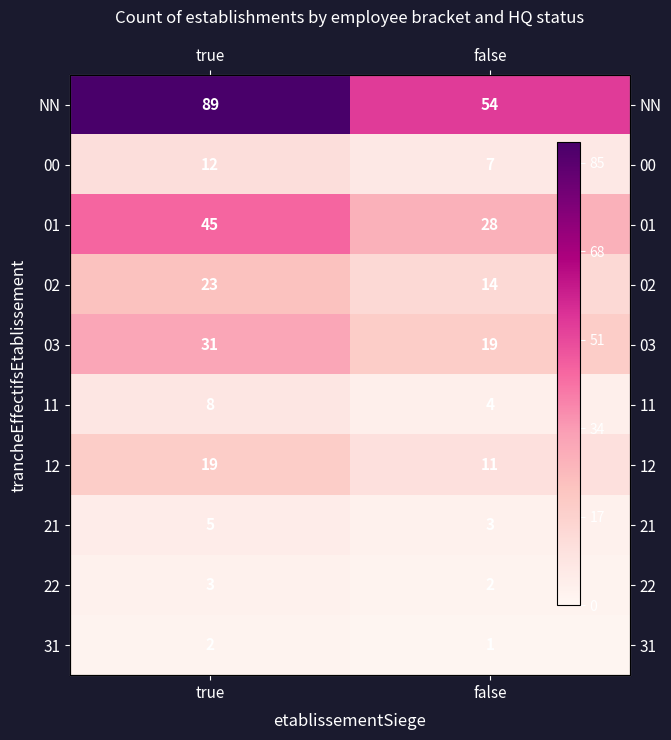

Rank the series by their maximum value, from highest to lowest.

NN, 01, 03, 02, 12, 00, 11, 21, 22, 31